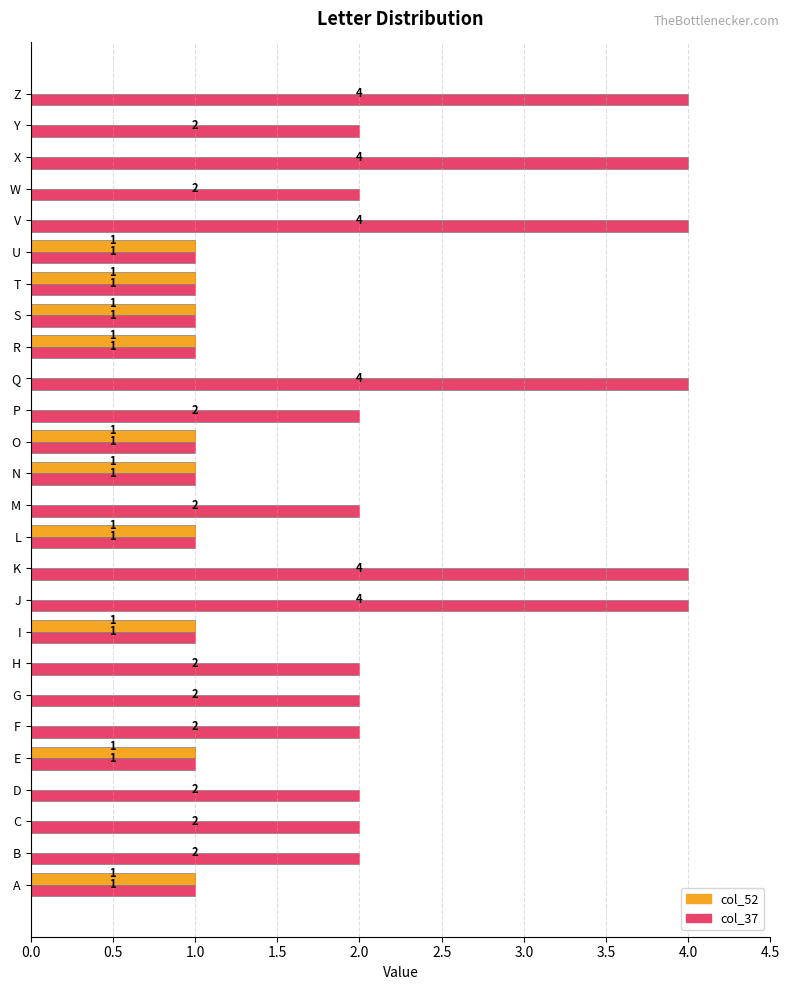

What are all the series names shown in the legend?

col_52, col_37